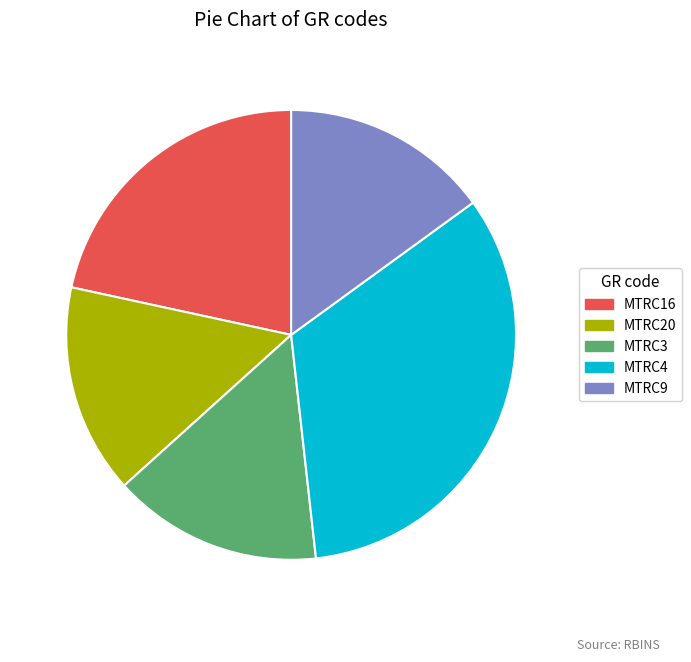

Is there a majority slice in this chart?

No